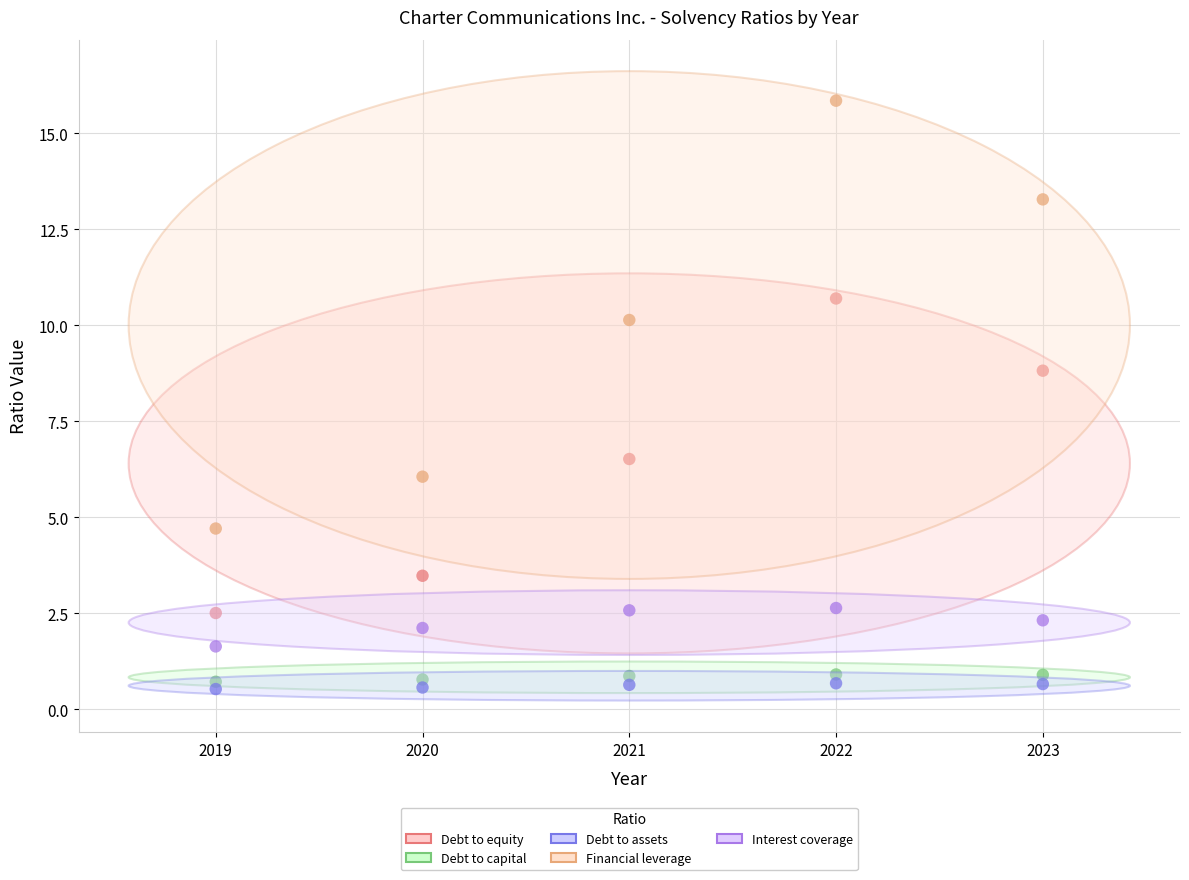

Which series has the widest spread of Y values?

Financial leverage